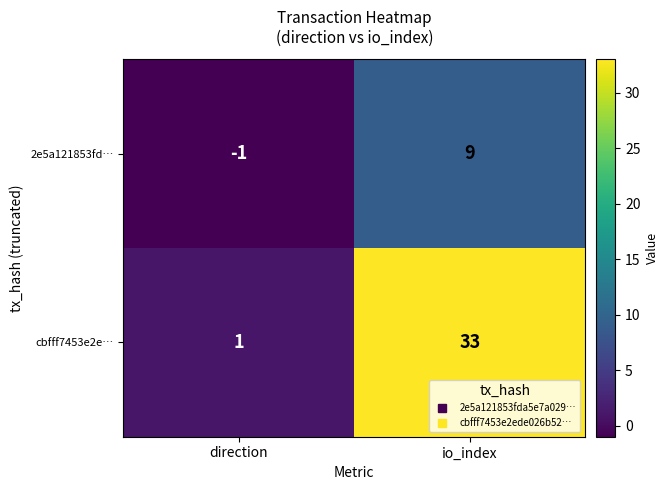

Which series changed the most between direction and io_index?

cbfff7453e2e…